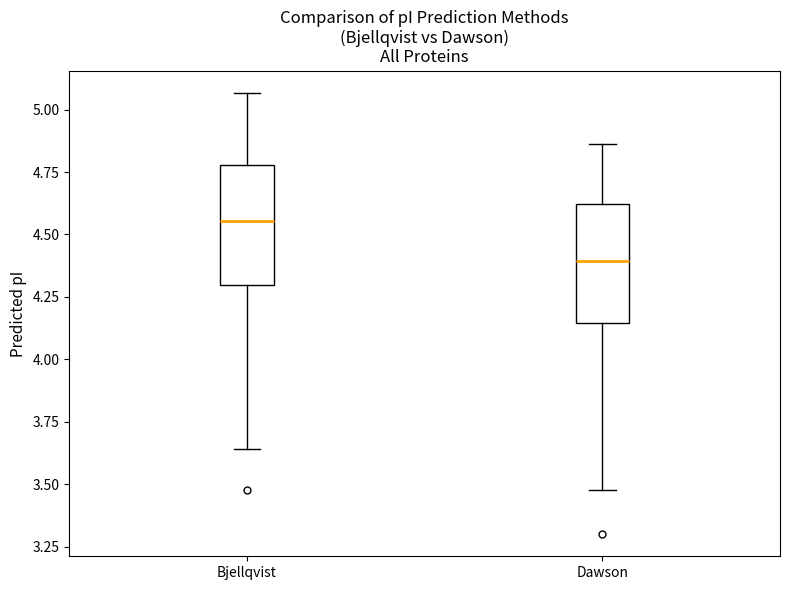

Reading left to right, read every box against the y-axis: the position of its median line, the range the box covers, and the ends of its whiskers. The values are not printed on the chart, so give them approximately, as read against the axis.

Bjellqvist: median 4.55, box 4.30 to 4.80, whiskers 3.65 to 5.05
Dawson: median 4.40, box 4.15 to 4.60, whiskers 3.50 to 4.85